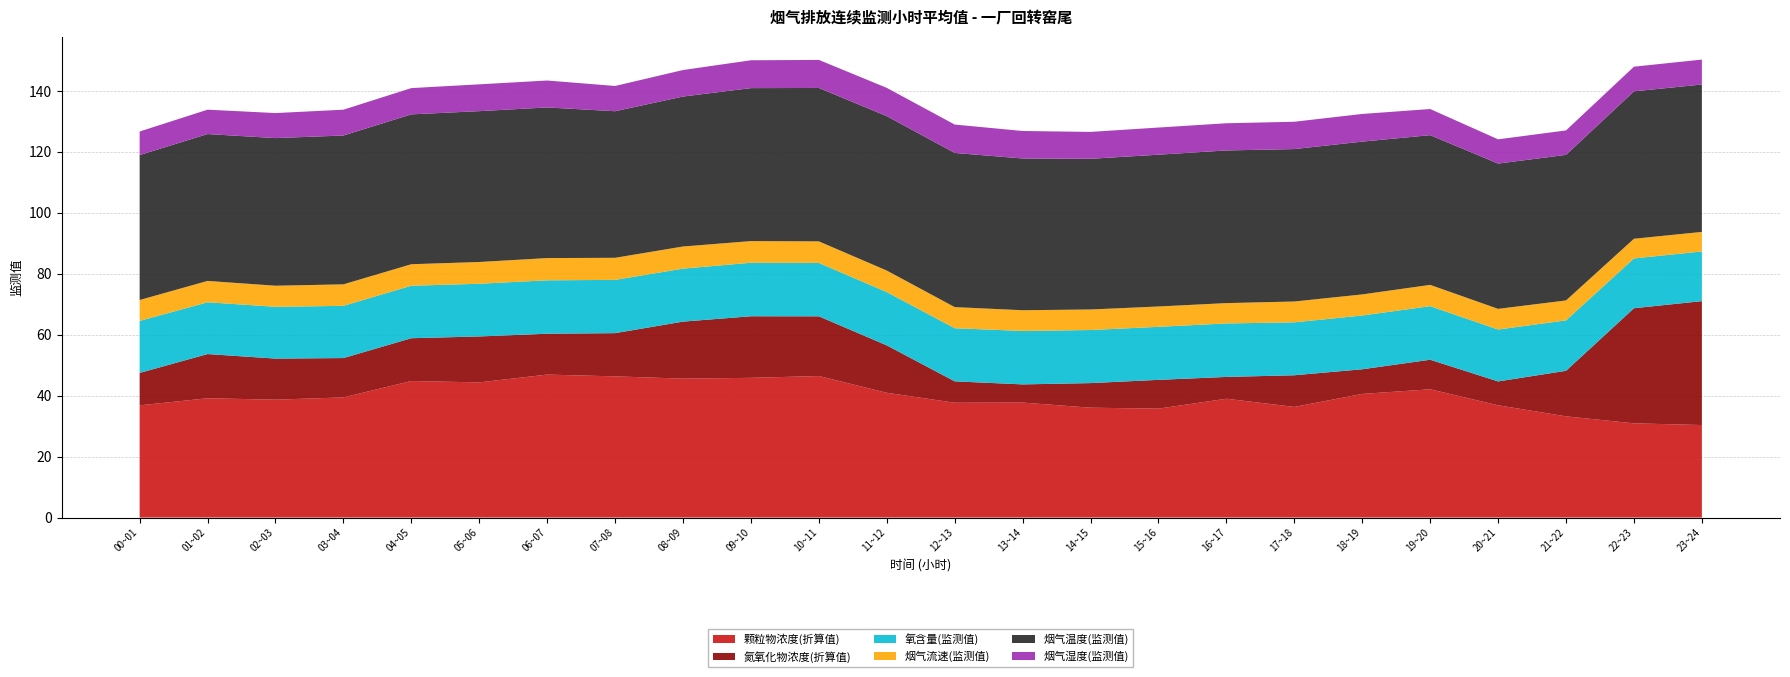

Reading left to right, transcribe all the data shown in this chart.

颗粒物浓度(折算值): 00~01=36.8	01~02=39.1	02~03=38.7	03~04=39.4	04~05=44.8	05~06=44.3	06~07=46.9	07~08=46.3	08~09=45.6	09~10=45.8	10~11=46.4	11~12=40.9	12~13=37.7	13~14=37.7	14~15=36.0	15~16=35.7	16~17=39.0	17~18=36.3	18~19=40.6	19~20=42.1	20~21=36.8	21~22=33.2	22~23=30.9	23~24=30.4
氮氧化物浓度(折算值): 00~01=10.6	01~02=14.5	02~03=13.5	03~04=12.9	04~05=14.0	05~06=15.1	06~07=13.4	07~08=14.2	08~09=18.7	09~10=20.2	10~11=19.6	11~12=15.5	12~13=7.0	13~14=6.0	14~15=8.1	15~16=9.4	16~17=7.2	17~18=10.4	18~19=8.1	19~20=9.7	20~21=7.8	21~22=14.9	22~23=37.8	23~24=40.7
氧含量(监测值): 00~01=17.1	01~02=17.0	02~03=17.0	03~04=17.1	04~05=17.2	05~06=17.3	06~07=17.5	07~08=17.5	08~09=17.4	09~10=17.6	10~11=17.5	11~12=17.5	12~13=17.4	13~14=17.5	14~15=17.4	15~16=17.4	16~17=17.5	17~18=17.4	18~19=17.6	19~20=17.6	20~21=17.0	21~22=16.5	22~23=16.3	23~24=16.3
烟气流速(监测值): 00~01=6.9	01~02=7.0	02~03=6.9	03~04=7.1	04~05=7.0	05~06=7.1	06~07=7.3	07~08=7.2	08~09=7.3	09~10=7.1	10~11=7.1	11~12=7.1	12~13=6.9	13~14=6.8	14~15=6.7	15~16=6.7	16~17=6.7	17~18=6.8	18~19=6.9	19~20=7.0	20~21=6.8	21~22=6.5	22~23=6.5	23~24=6.4
烟气温度(监测值): 00~01=47.5	01~02=48.2	02~03=48.4	03~04=48.8	04~05=49.2	05~06=49.5	06~07=49.4	07~08=48.1	08~09=49.2	09~10=50.2	10~11=50.3	11~12=50.7	12~13=50.6	13~14=49.8	14~15=49.4	15~16=49.8	16~17=50.1	17~18=50.0	18~19=50.1	19~20=49.1	20~21=47.7	21~22=47.8	22~23=48.4	23~24=48.4
烟气湿度(监测值): 00~01=7.7	01~02=8.0	02~03=8.2	03~04=8.5	04~05=8.6	05~06=8.8	06~07=8.8	07~08=8.3	08~09=8.7	09~10=9.1	10~11=9.2	11~12=9.3	12~13=9.3	13~14=9.0	14~15=8.8	15~16=8.9	16~17=8.9	17~18=9.0	18~19=9.1	19~20=8.6	20~21=8.0	21~22=8.0	22~23=8.1	23~24=8.2